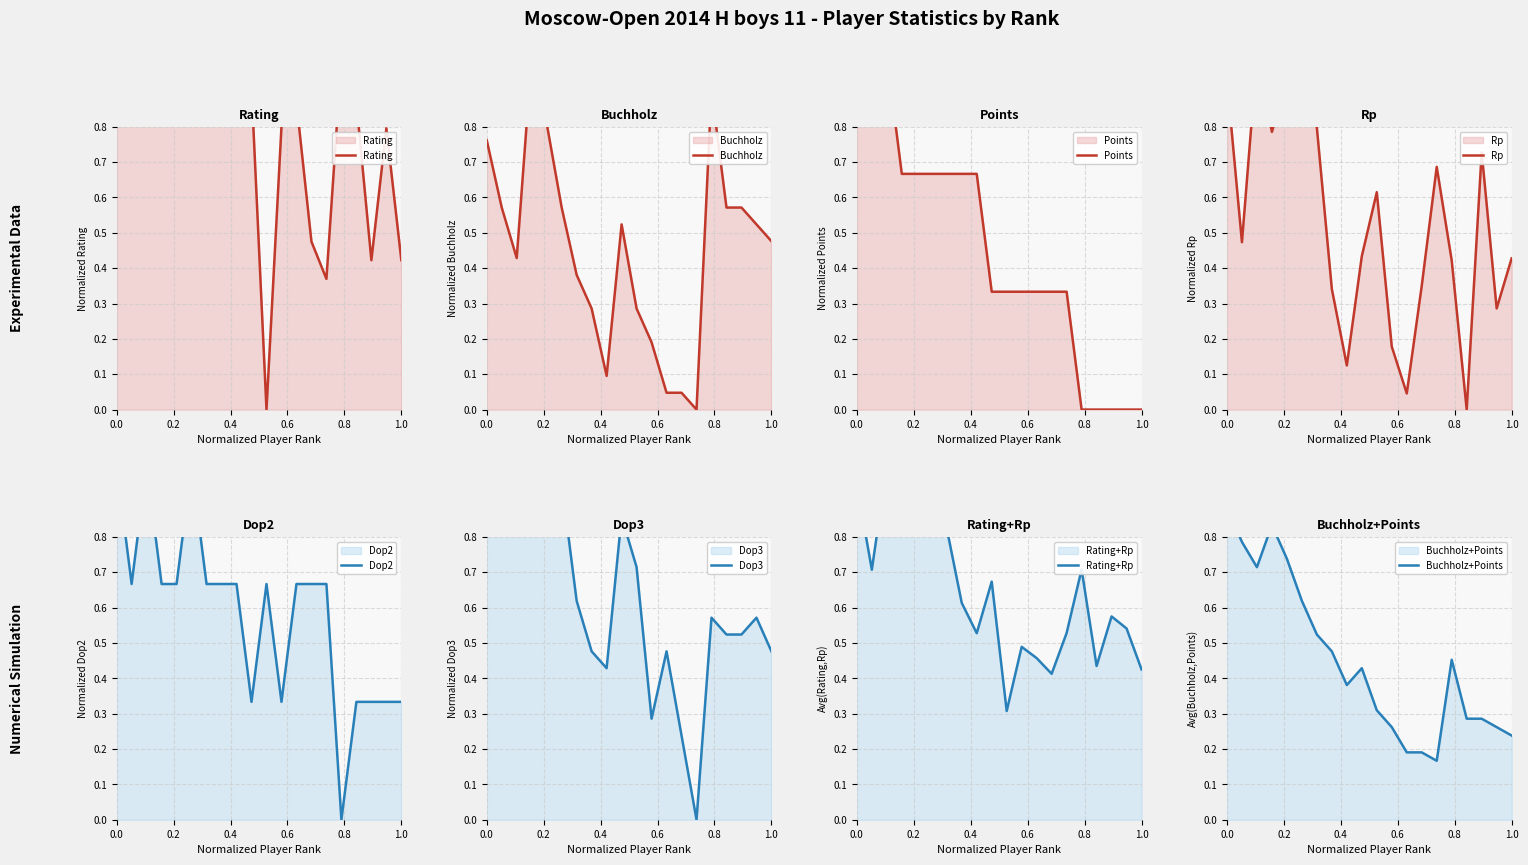

The Doп2 series shows 0.4 at 4. True or false?

False